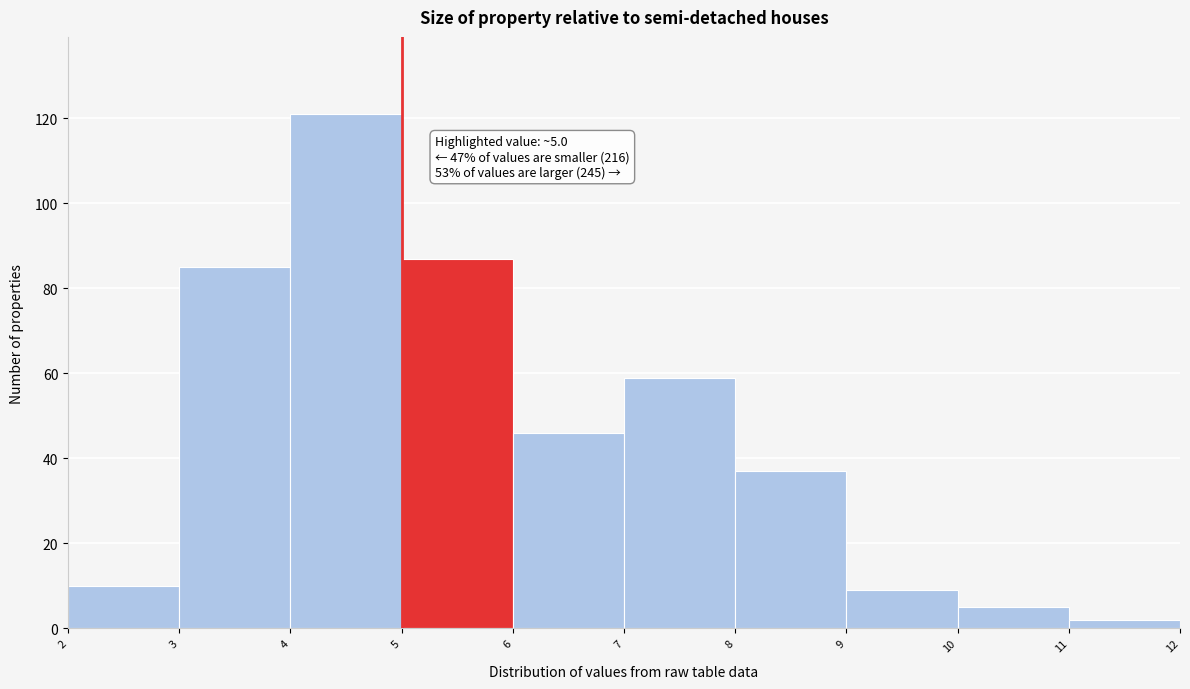

Which range on the x-axis has the tallest bar?

4 to 5